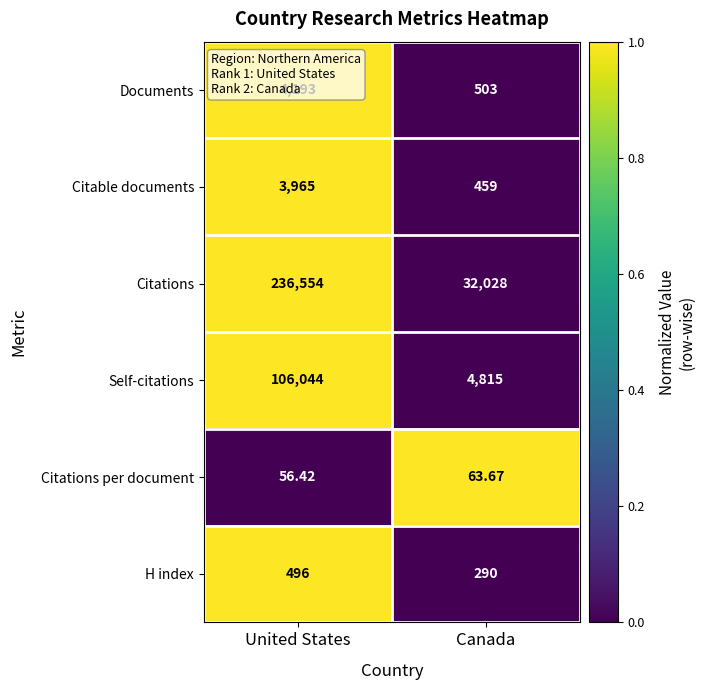

At which category does the chart reach its peak across all series?

United States